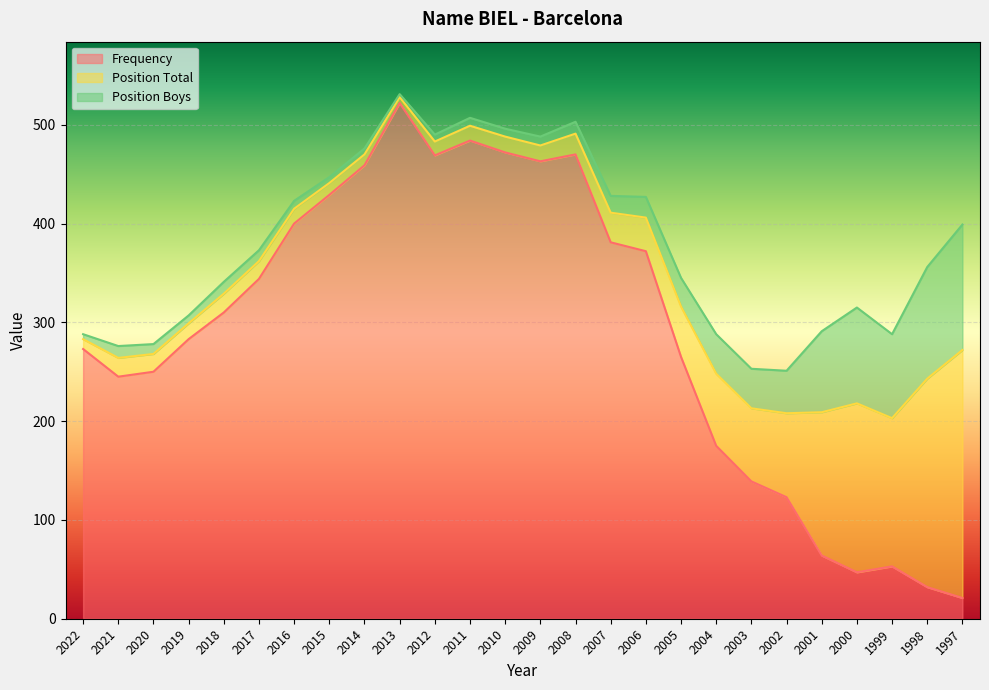

How many interior local peaks does the Frequency series have?

4